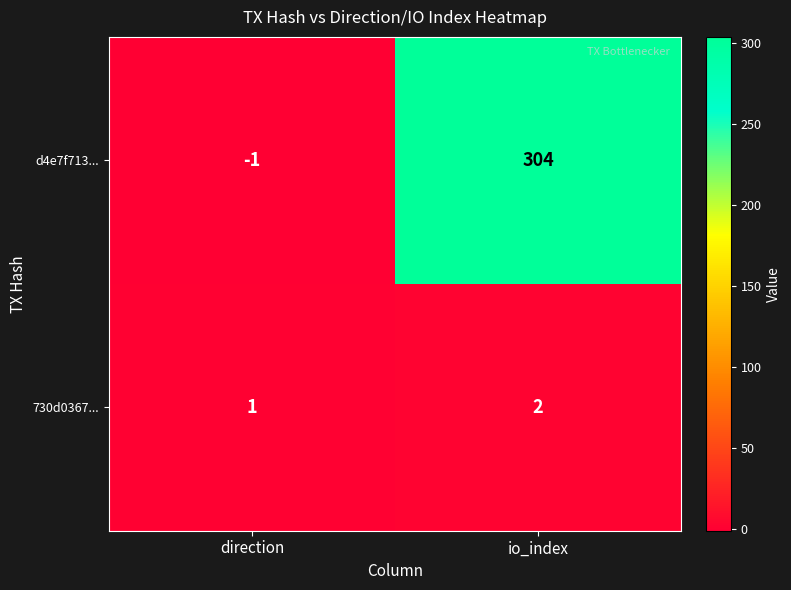

True or false: 730d0367... has a value of 0 at direction.

False